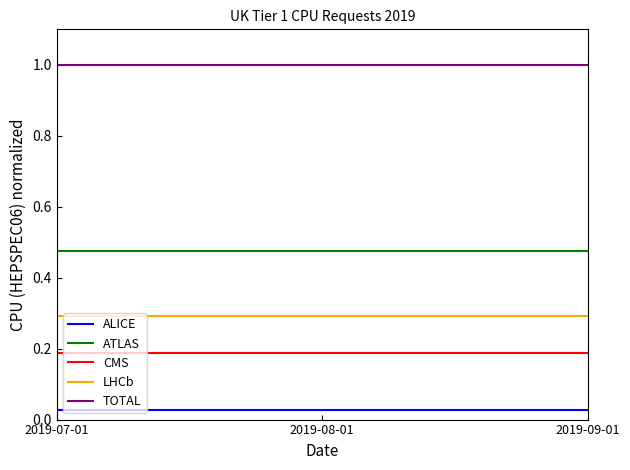

What is the difference between the highest and lowest values at 2019-09-01?

1.0